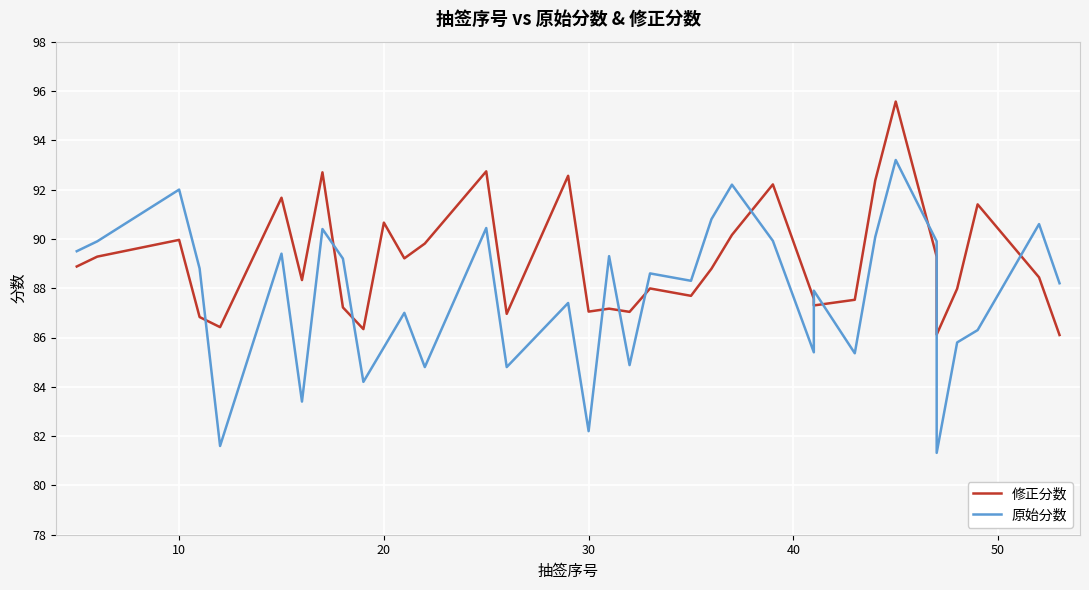

What is the lowest value of the 原始分数 series?

81.3